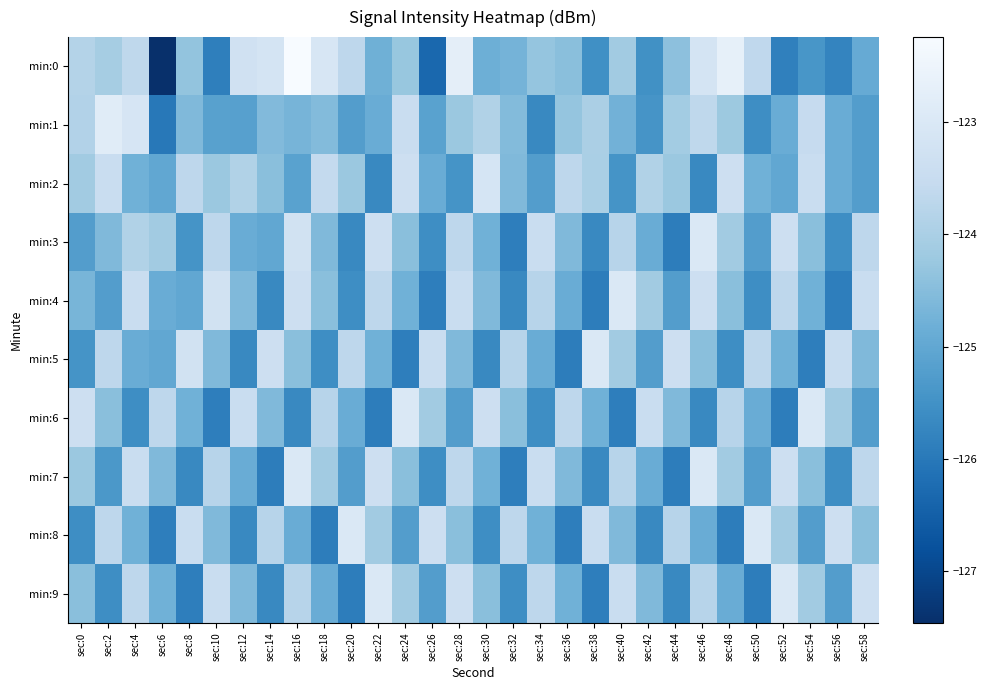

Reading left to right, extract all data points from this chart.

min:0: sec:0=-123.8	sec:2=-124.1	sec:4=-123.7	sec:6=-127.5	sec:8=-124.3	sec:10=-125.9	sec:12=-123.3	sec:14=-123.1	sec:16=-122.2	sec:18=-123.1	sec:20=-123.7	sec:22=-124.8	sec:24=-124.3	sec:26=-126.3	sec:28=-122.7	sec:30=-124.8	sec:32=-124.7	sec:34=-124.3	sec:36=-124.5	sec:38=-125.5	sec:40=-124.1	sec:42=-125.5	sec:44=-124.4	sec:46=-123.2	sec:48=-122.7	sec:50=-123.6	sec:52=-125.9	sec:54=-125.4	sec:56=-125.8	sec:58=-124.9
min:1: sec:0=-123.9	sec:2=-122.9	sec:4=-123.1	sec:6=-126.0	sec:8=-124.6	sec:10=-125.2	sec:12=-125.2	sec:14=-124.6	sec:16=-124.7	sec:18=-124.5	sec:20=-125.2	sec:22=-124.9	sec:24=-123.5	sec:26=-125.1	sec:28=-124.2	sec:30=-123.9	sec:32=-124.5	sec:34=-125.7	sec:36=-124.3	sec:38=-124.0	sec:40=-124.8	sec:42=-125.4	sec:44=-124.1	sec:46=-123.7	sec:48=-124.2	sec:50=-125.6	sec:52=-124.9	sec:54=-123.5	sec:56=-124.9	sec:58=-125.2
min:2: sec:0=-124.1	sec:2=-123.5	sec:4=-124.8	sec:6=-125.0	sec:8=-123.7	sec:10=-124.2	sec:12=-123.9	sec:14=-124.5	sec:16=-125.1	sec:18=-123.6	sec:20=-124.2	sec:22=-125.7	sec:24=-123.3	sec:26=-124.9	sec:28=-125.5	sec:30=-123.1	sec:32=-124.6	sec:34=-125.2	sec:36=-123.7	sec:38=-124.0	sec:40=-125.5	sec:42=-123.9	sec:44=-124.2	sec:46=-125.7	sec:48=-123.3	sec:50=-124.8	sec:52=-125.0	sec:54=-123.5	sec:56=-124.9	sec:58=-125.2
min:3: sec:0=-125.2	sec:2=-124.6	sec:4=-123.9	sec:6=-124.1	sec:8=-125.5	sec:10=-123.7	sec:12=-124.9	sec:14=-125.0	sec:16=-123.2	sec:18=-124.6	sec:20=-125.7	sec:22=-123.3	sec:24=-124.5	sec:26=-125.6	sec:28=-123.7	sec:30=-124.8	sec:32=-125.9	sec:34=-123.5	sec:36=-124.6	sec:38=-125.7	sec:40=-123.8	sec:42=-124.9	sec:44=-125.9	sec:46=-123.0	sec:48=-124.1	sec:50=-125.2	sec:52=-123.3	sec:54=-124.5	sec:56=-125.6	sec:58=-123.7
min:4: sec:0=-124.7	sec:2=-125.2	sec:4=-123.5	sec:6=-124.9	sec:8=-125.0	sec:10=-123.2	sec:12=-124.6	sec:14=-125.7	sec:16=-123.3	sec:18=-124.5	sec:20=-125.6	sec:22=-123.7	sec:24=-124.8	sec:26=-125.9	sec:28=-123.5	sec:30=-124.6	sec:32=-125.7	sec:34=-123.8	sec:36=-124.9	sec:38=-125.9	sec:40=-123.0	sec:42=-124.1	sec:44=-125.2	sec:46=-123.3	sec:48=-124.5	sec:50=-125.6	sec:52=-123.7	sec:54=-124.8	sec:56=-125.9	sec:58=-123.5
min:5: sec:0=-125.5	sec:2=-123.7	sec:4=-124.9	sec:6=-125.0	sec:8=-123.2	sec:10=-124.6	sec:12=-125.7	sec:14=-123.3	sec:16=-124.5	sec:18=-125.6	sec:20=-123.7	sec:22=-124.8	sec:24=-125.9	sec:26=-123.5	sec:28=-124.6	sec:30=-125.7	sec:32=-123.8	sec:34=-124.9	sec:36=-125.9	sec:38=-123.0	sec:40=-124.1	sec:42=-125.2	sec:44=-123.3	sec:46=-124.5	sec:48=-125.6	sec:50=-123.7	sec:52=-124.8	sec:54=-125.9	sec:56=-123.5	sec:58=-124.6
min:6: sec:0=-123.3	sec:2=-124.5	sec:4=-125.6	sec:6=-123.7	sec:8=-124.8	sec:10=-125.9	sec:12=-123.5	sec:14=-124.6	sec:16=-125.7	sec:18=-123.8	sec:20=-124.9	sec:22=-125.9	sec:24=-123.0	sec:26=-124.1	sec:28=-125.2	sec:30=-123.3	sec:32=-124.5	sec:34=-125.6	sec:36=-123.7	sec:38=-124.8	sec:40=-125.9	sec:42=-123.5	sec:44=-124.6	sec:46=-125.7	sec:48=-123.8	sec:50=-124.9	sec:52=-125.9	sec:54=-123.0	sec:56=-124.1	sec:58=-125.2
min:7: sec:0=-124.2	sec:2=-125.3	sec:4=-123.5	sec:6=-124.6	sec:8=-125.7	sec:10=-123.8	sec:12=-124.9	sec:14=-125.9	sec:16=-123.0	sec:18=-124.1	sec:20=-125.2	sec:22=-123.3	sec:24=-124.5	sec:26=-125.6	sec:28=-123.7	sec:30=-124.8	sec:32=-125.9	sec:34=-123.5	sec:36=-124.6	sec:38=-125.7	sec:40=-123.8	sec:42=-124.9	sec:44=-125.9	sec:46=-123.0	sec:48=-124.1	sec:50=-125.2	sec:52=-123.3	sec:54=-124.5	sec:56=-125.6	sec:58=-123.7
min:8: sec:0=-125.6	sec:2=-123.7	sec:4=-124.8	sec:6=-125.9	sec:8=-123.5	sec:10=-124.6	sec:12=-125.7	sec:14=-123.8	sec:16=-124.9	sec:18=-125.9	sec:20=-123.0	sec:22=-124.1	sec:24=-125.2	sec:26=-123.3	sec:28=-124.5	sec:30=-125.6	sec:32=-123.7	sec:34=-124.8	sec:36=-125.9	sec:38=-123.5	sec:40=-124.6	sec:42=-125.7	sec:44=-123.8	sec:46=-124.9	sec:48=-125.9	sec:50=-123.0	sec:52=-124.1	sec:54=-125.2	sec:56=-123.3	sec:58=-124.5
min:9: sec:0=-124.5	sec:2=-125.6	sec:4=-123.7	sec:6=-124.8	sec:8=-125.9	sec:10=-123.5	sec:12=-124.6	sec:14=-125.7	sec:16=-123.8	sec:18=-124.9	sec:20=-125.9	sec:22=-123.0	sec:24=-124.1	sec:26=-125.2	sec:28=-123.3	sec:30=-124.5	sec:32=-125.6	sec:34=-123.7	sec:36=-124.8	sec:38=-125.9	sec:40=-123.5	sec:42=-124.6	sec:44=-125.7	sec:46=-123.8	sec:48=-124.9	sec:50=-125.9	sec:52=-123.0	sec:54=-124.1	sec:56=-125.2	sec:58=-123.3